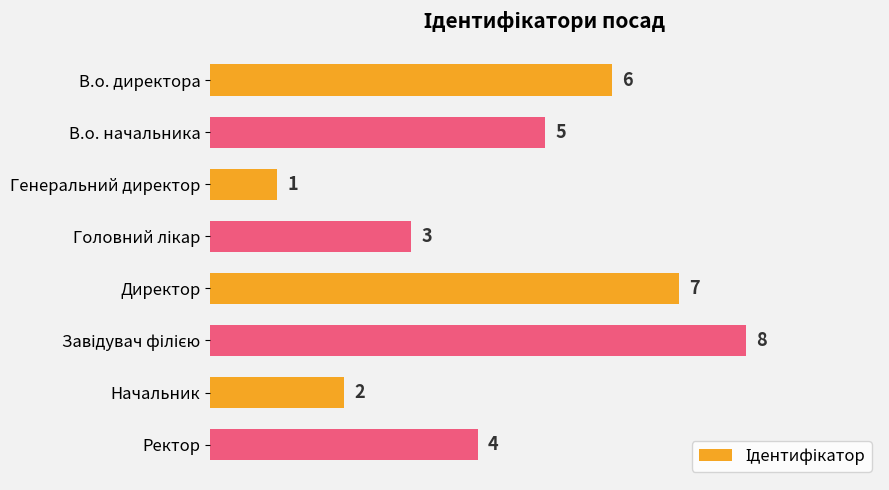

Reading bottom to top, extract all data points from this chart.

4	2	8	7	3	1	5	6